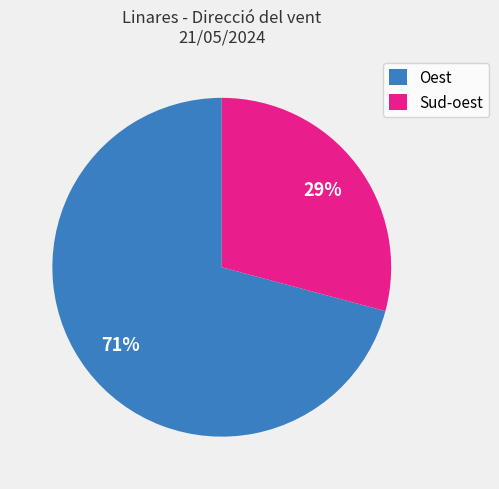

Rank the categories by value from lowest to highest.

Sud-oest, Oest